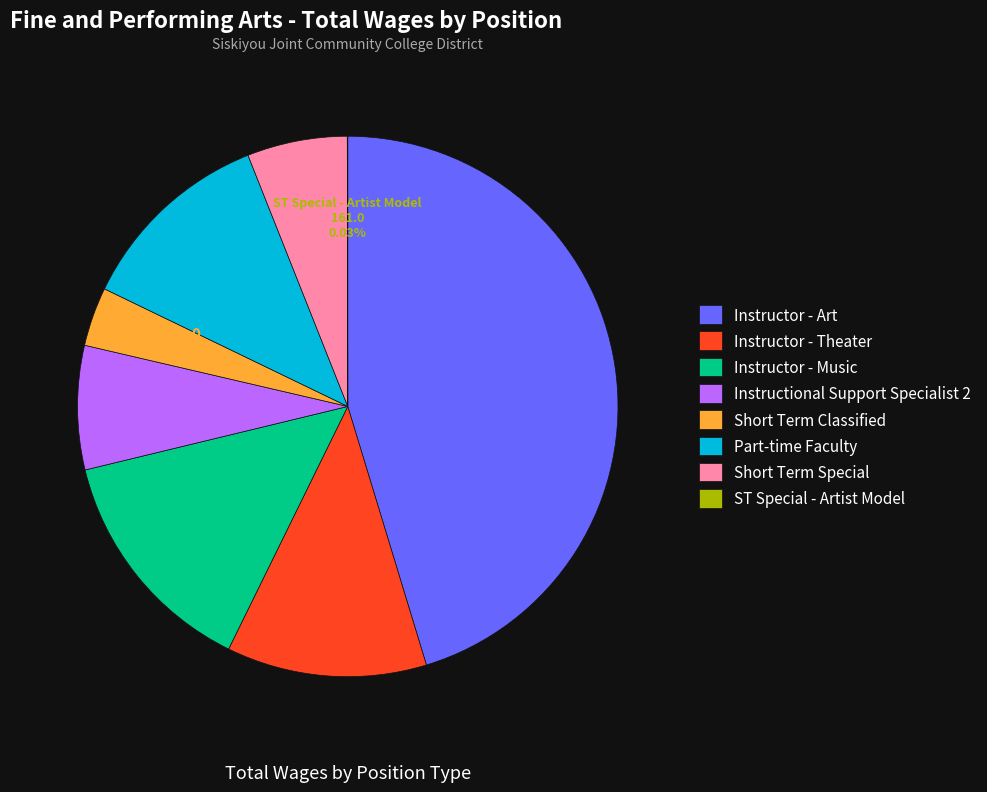

Do Instructional Support Specialist 2 and Instructor - Music together represent more than half of the pie?

No